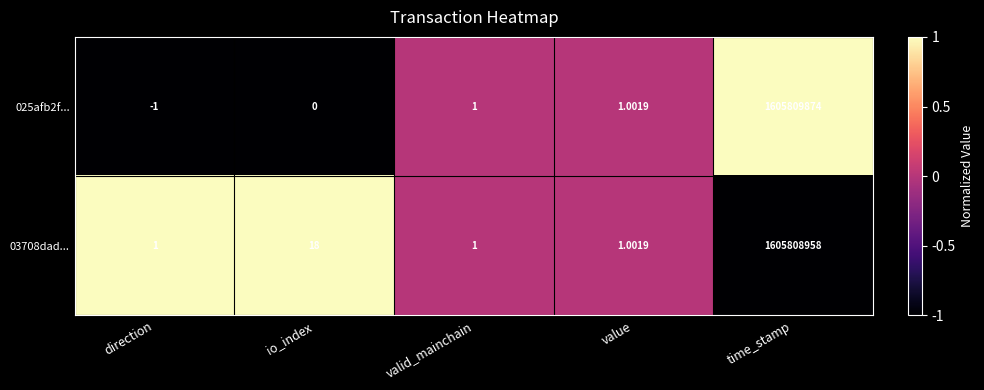

List the series in order of their overall mean, lowest first.

03708dad..., 025afb2f...